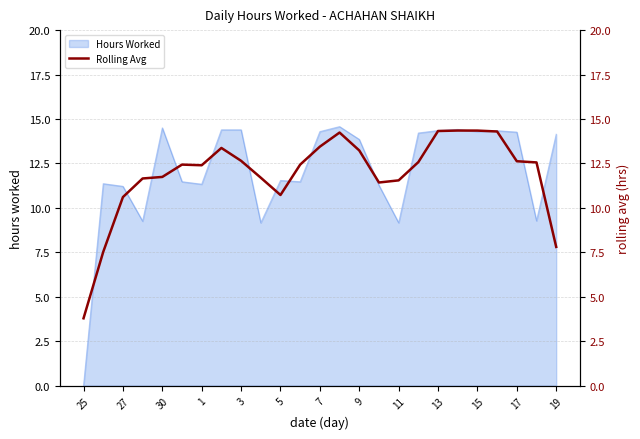

The Hours Worked series shows 11.2 at 27. True or false?

True